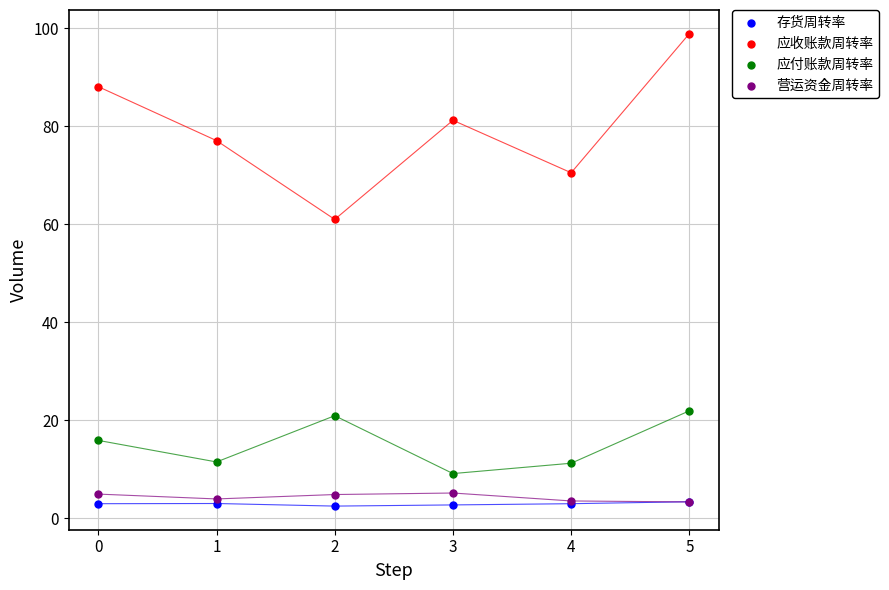

Across all series, what Y value is closest to 50?

61.0